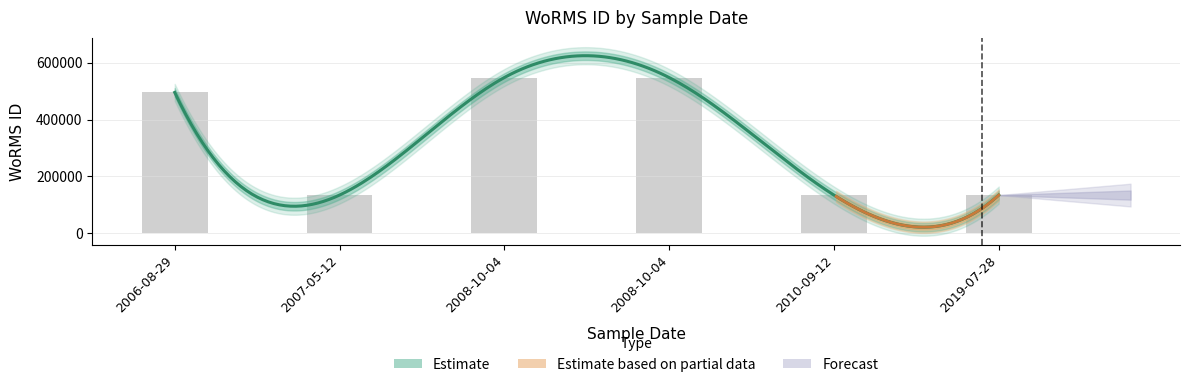

List the labels in order of value, smallest first.

2007-05-12, 2010-09-12, 2019-07-28, 2006-08-29, 2008-10-04, 2008-10-04